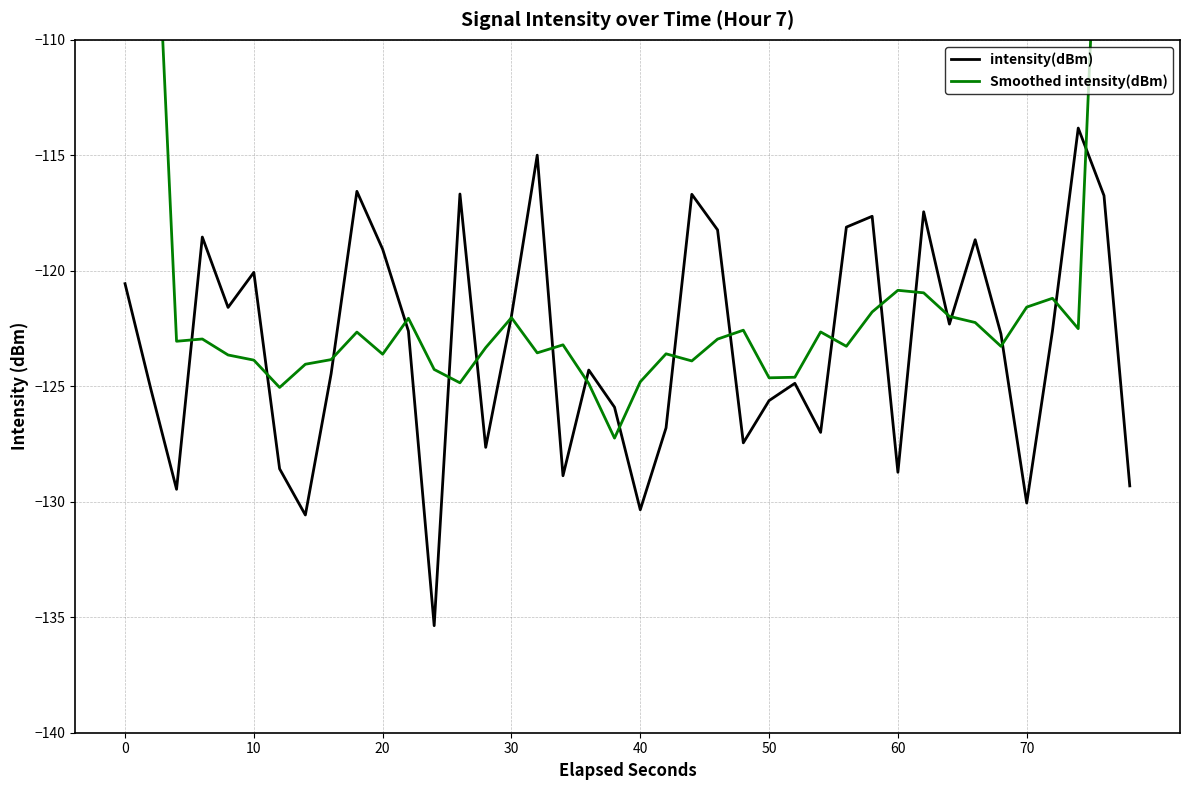

Which series has the largest range (max minus min)?

Smoothed intensity(dBm)